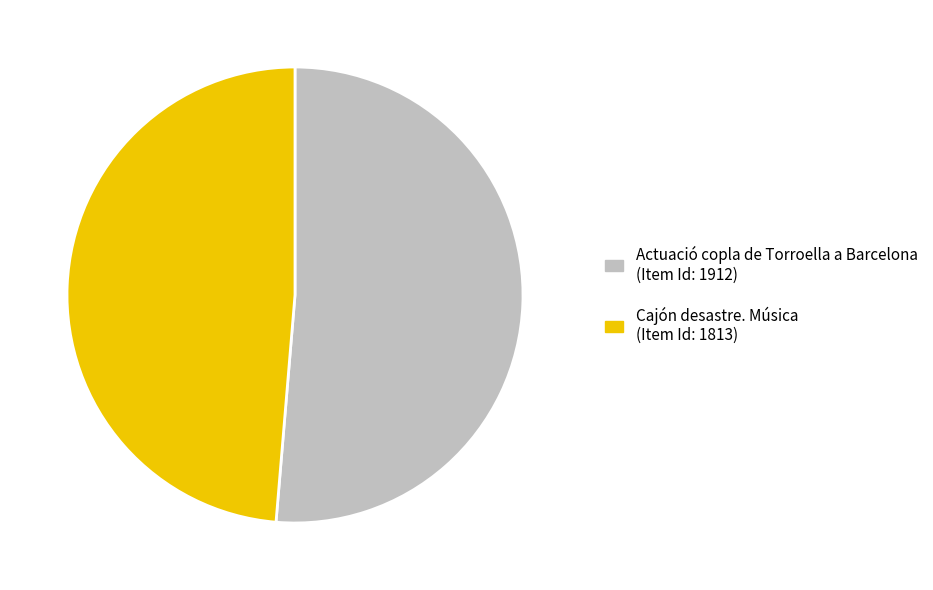

Count the number of slices in the pie.

2